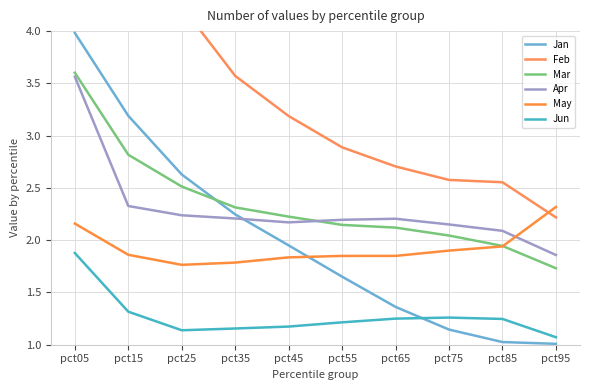

What is the value of the Jan point at the 10th from the left?

1.0